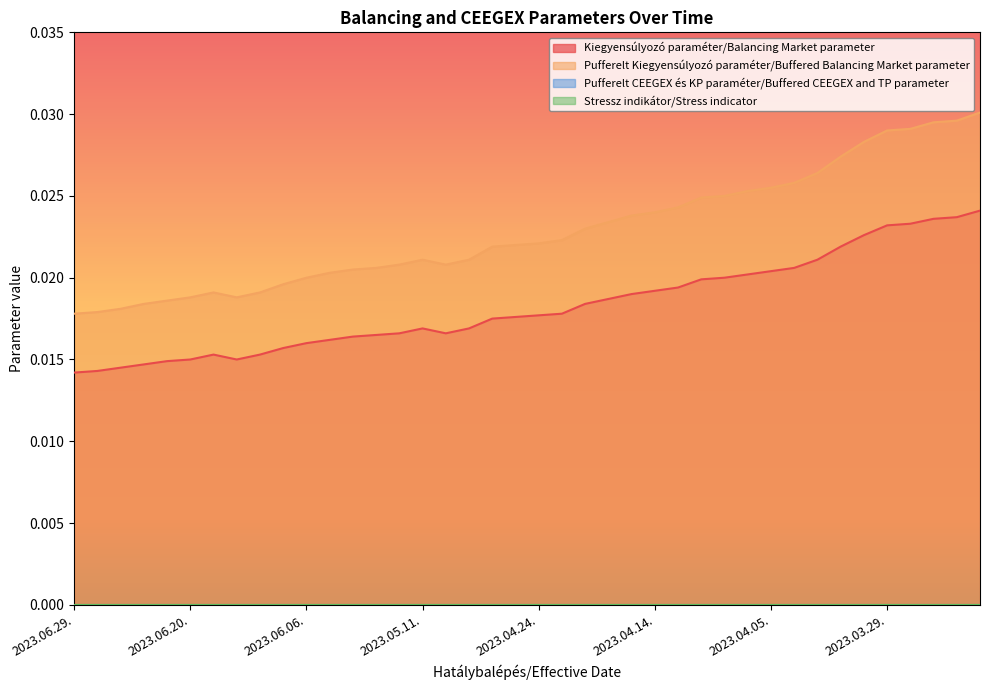

At how many categories does at least one series exceed 0?

40